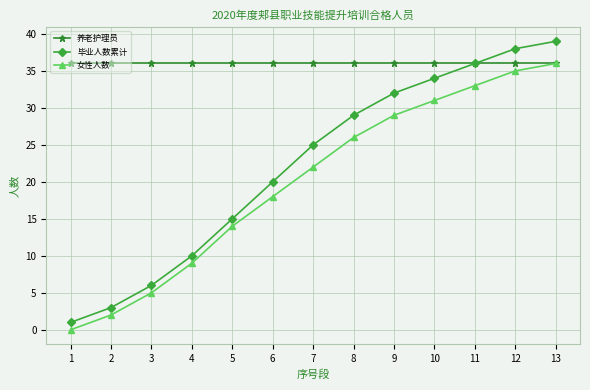

At which category does the chart reach its peak across all series?

13